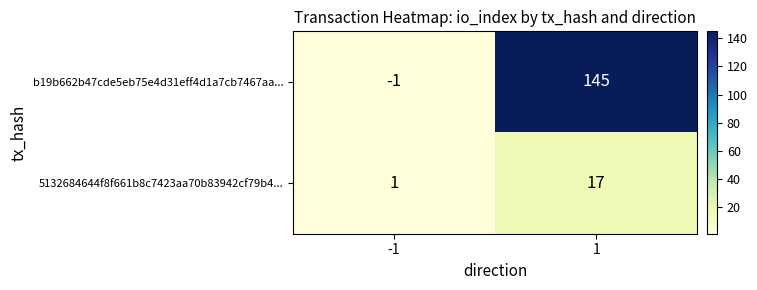

At which category does the chart reach its minimum across all series?

-1